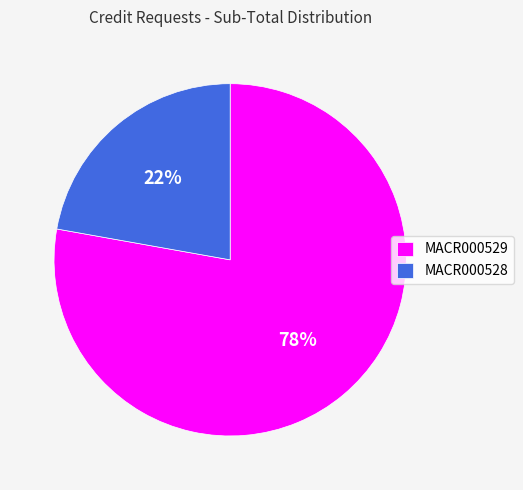

What is the smallest slice in the pie chart?

MACR000528